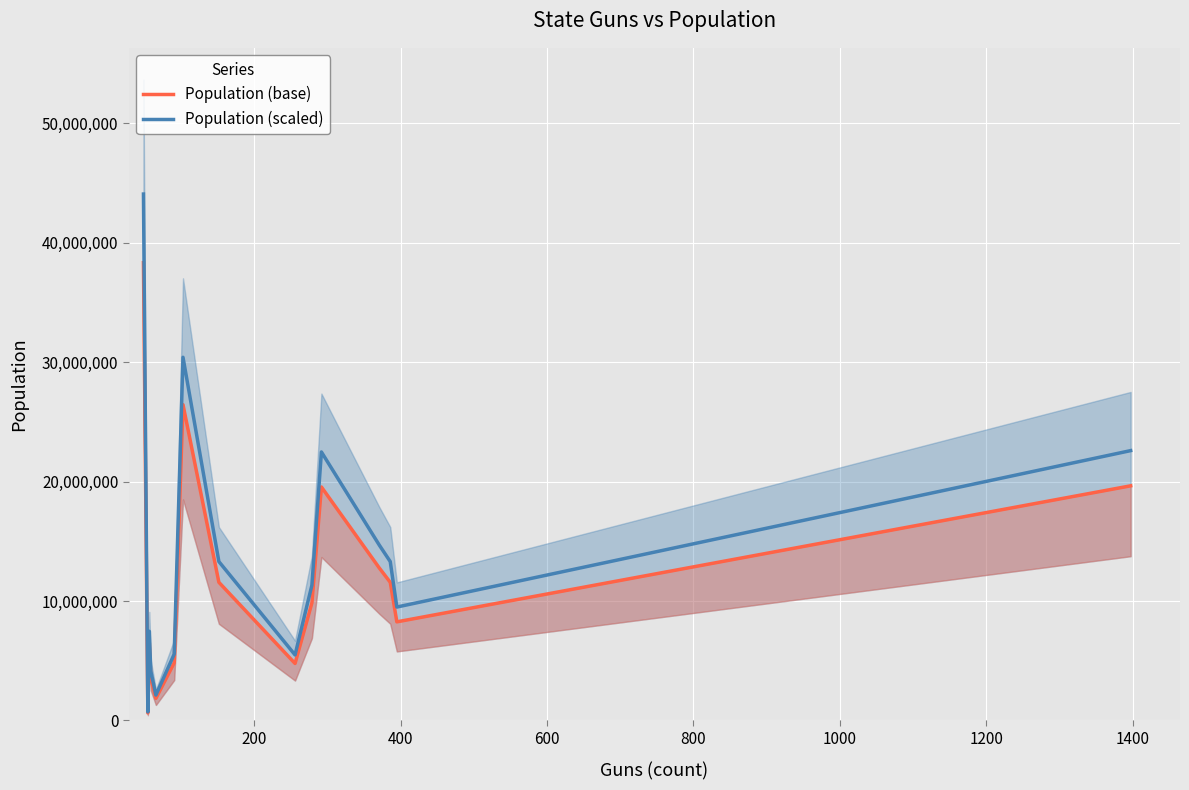

True or false: Population (base) has a value of 20591098.8 at 12.

False